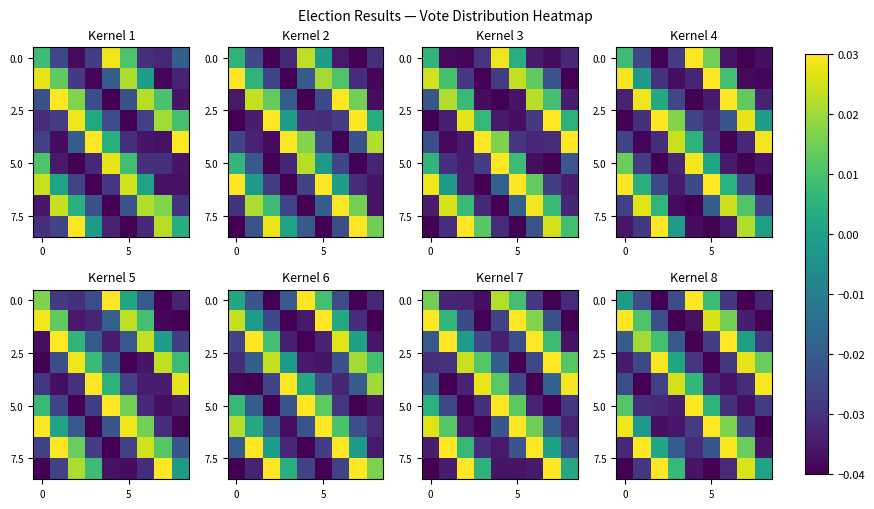

What is the difference between the maximum and minimum values in the 0.0 series?

0.1